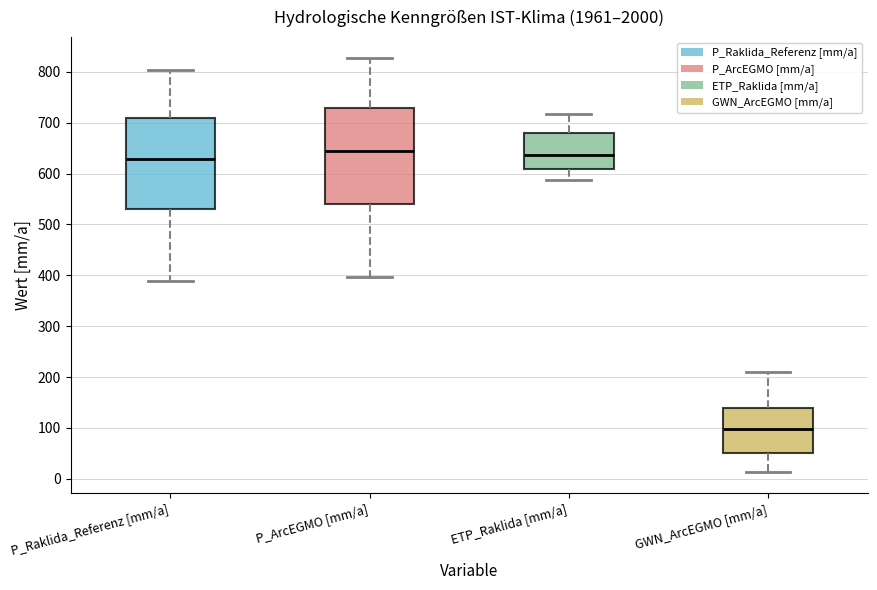

Which box is the tallest, from its lower edge to its upper edge?

P_ArcEGMO [mm/a]